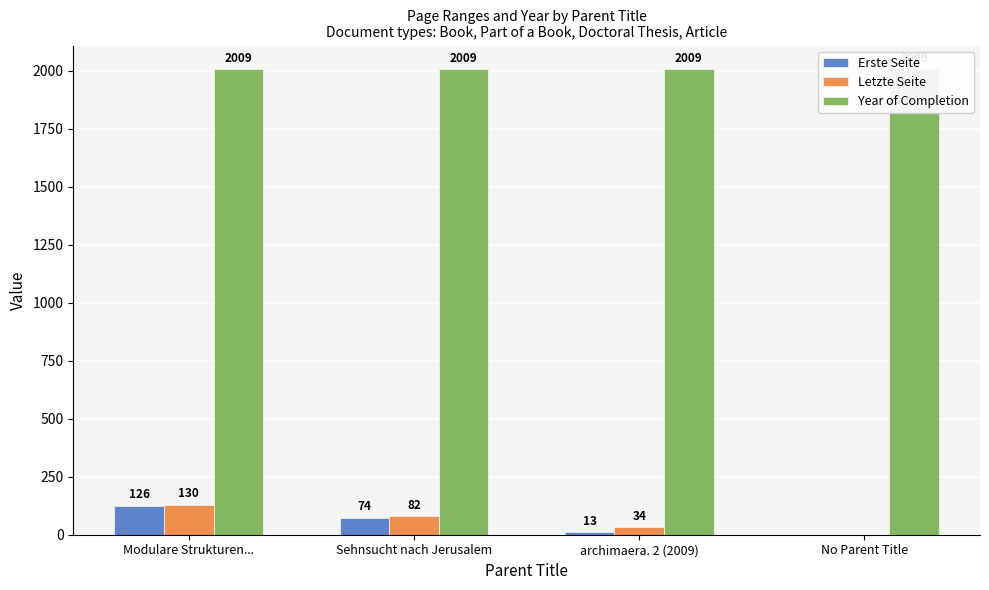

How many data points in Letzte Seite are less than 82?

2